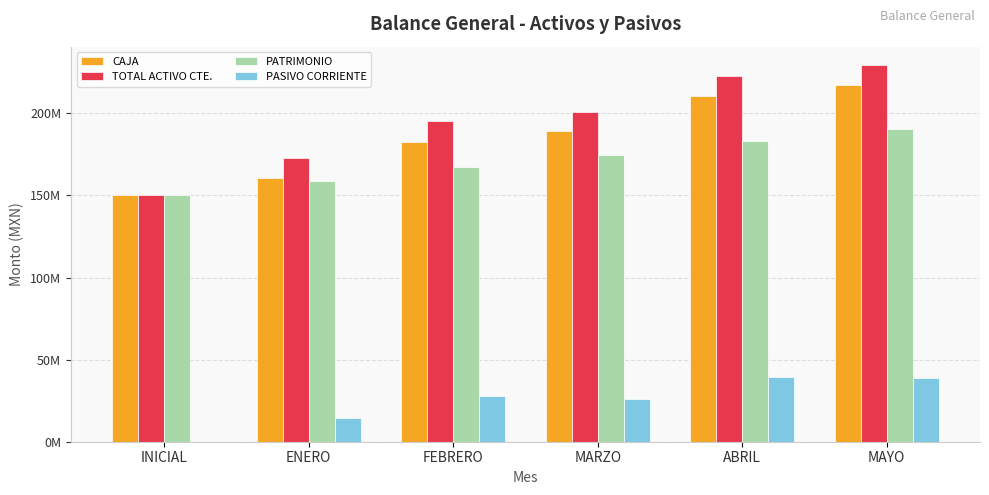

At which label does PATRIMONIO reach its minimum?

INICIAL